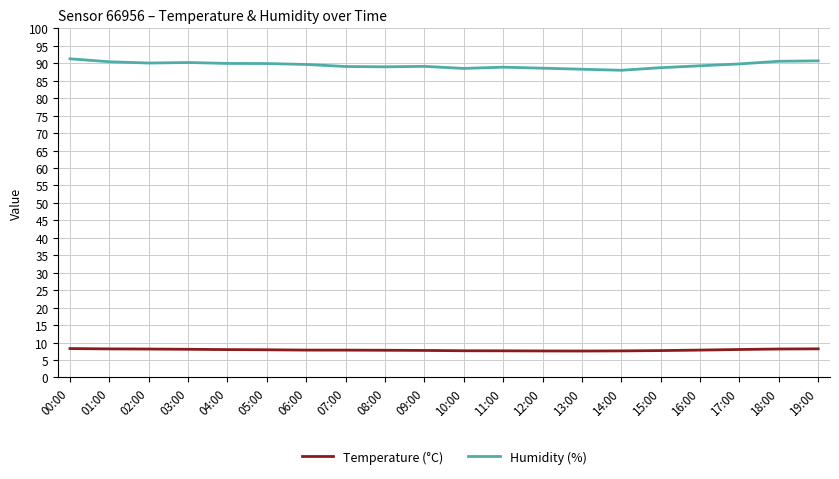

True or false: Humidity (%) has a value of 89.0 at 08:00.

True